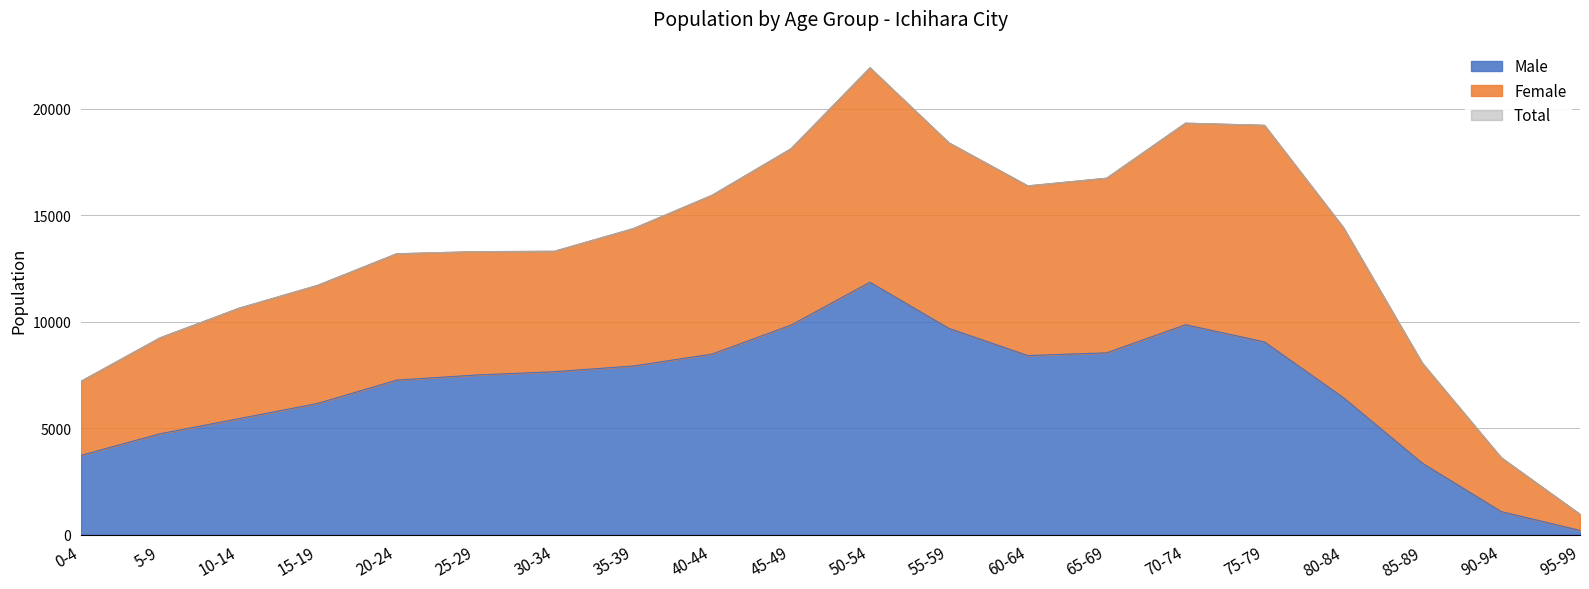

True or false: Total has a value of 18354 at 20-24.

False